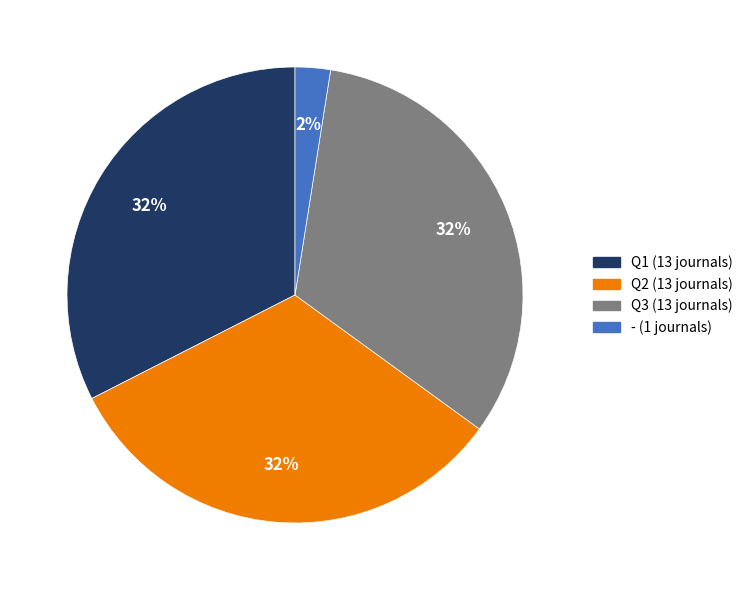

To the nearest percent, what is the difference between the largest and smallest slice percentages?

30%